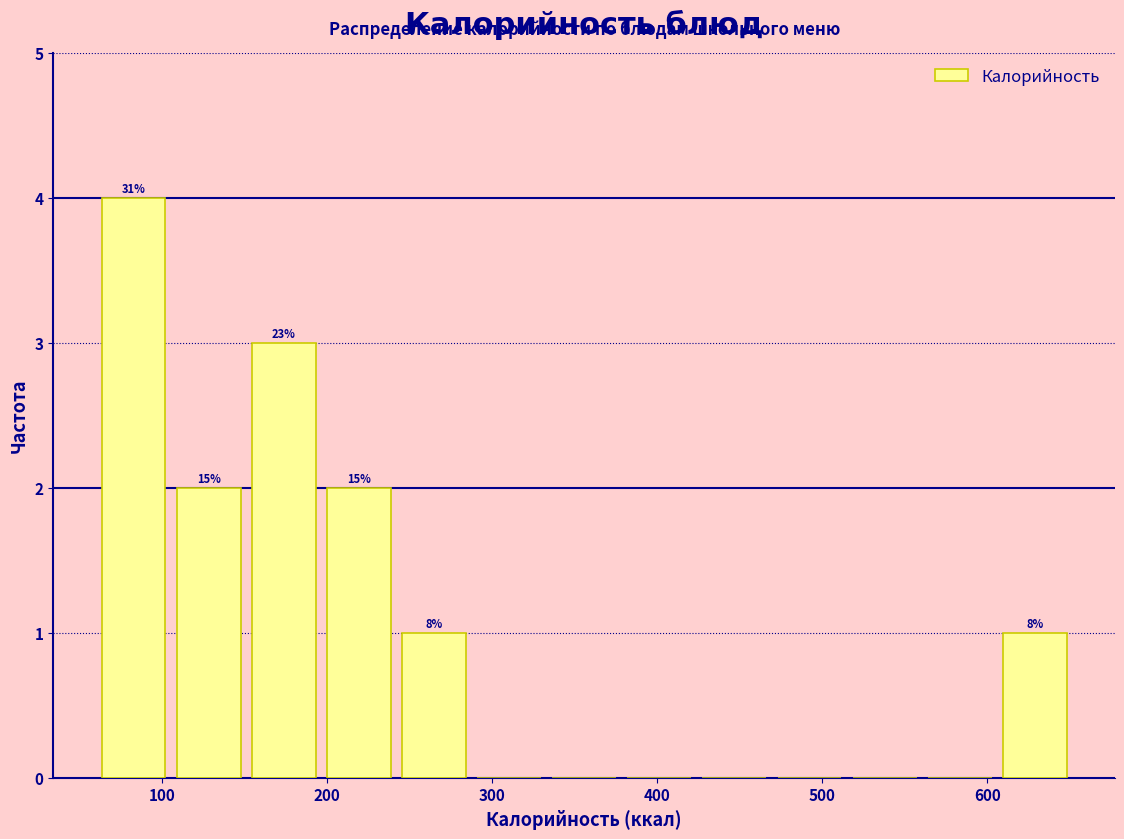

Which range on the x-axis has the tallest bar?

60 to 110